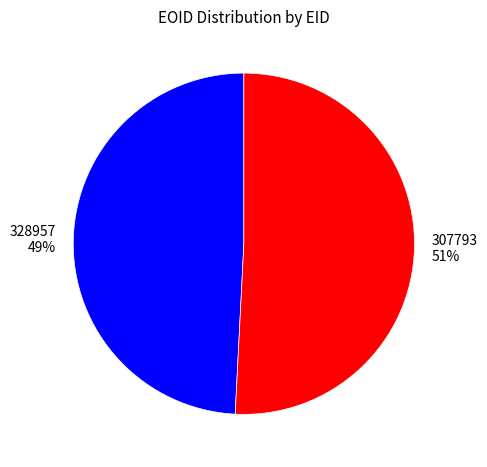

True or false: 307793 accounts for 51% of the total.

True